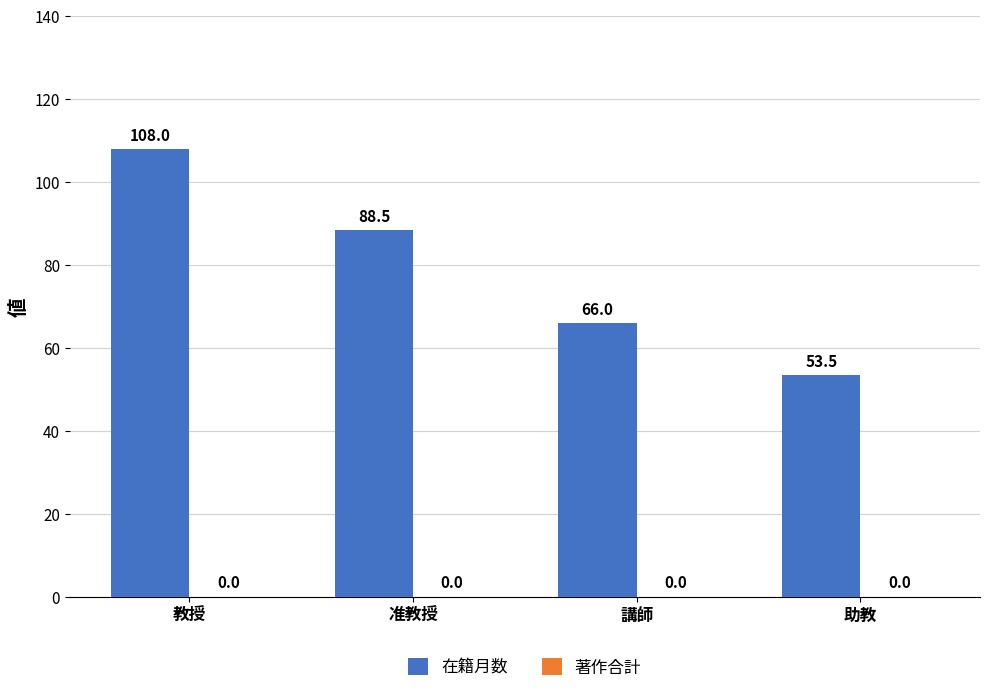

The chart shows a value of 58.9 at 准教授. True or false?

False